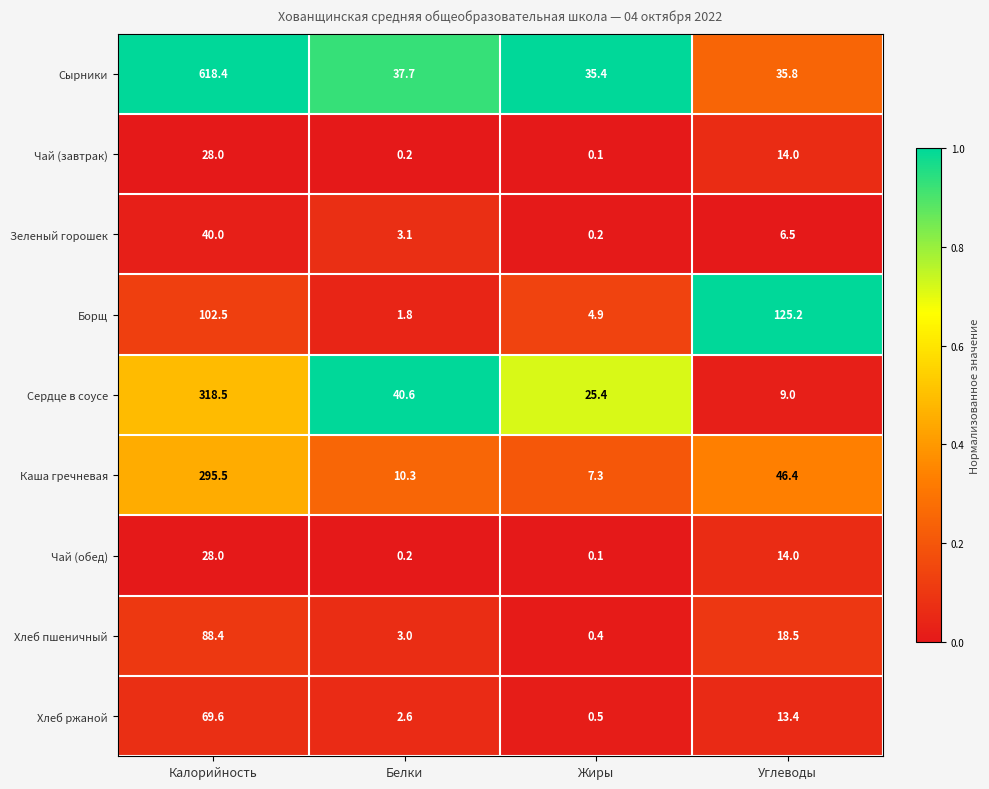

How many series are shown in this chart?

9